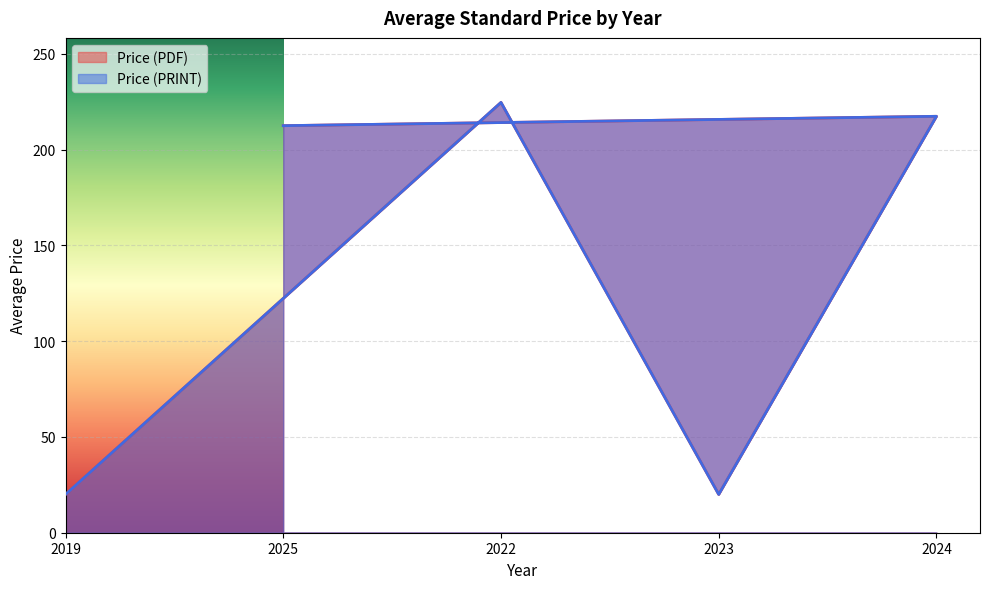

Is the value of Price (PDF) at 2024 greater than the value of Price (PRINT) at 2025?

Yes